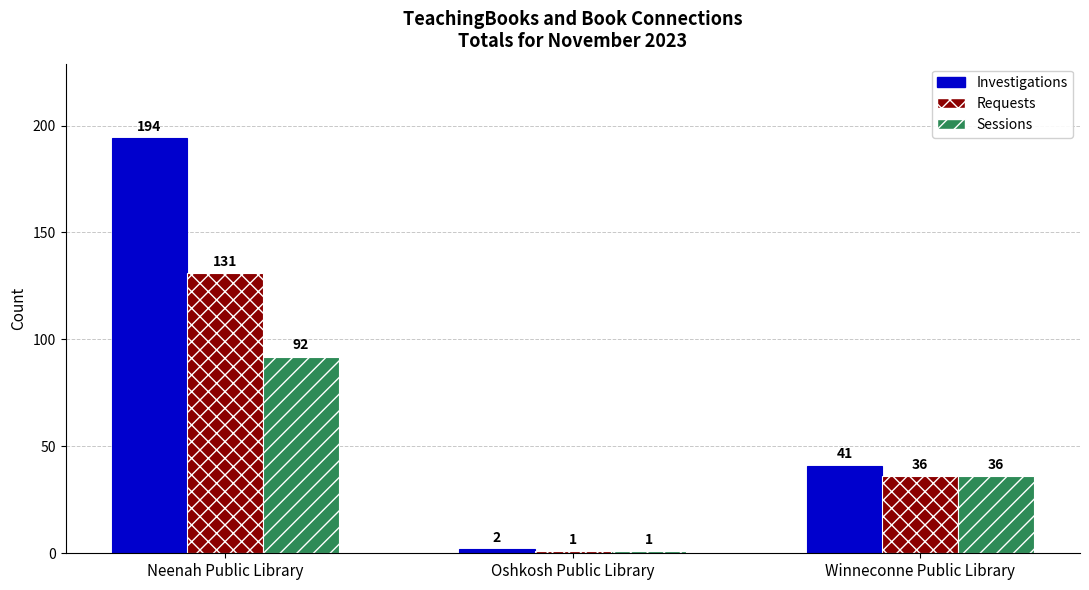

What are all the series names shown in the legend?

Investigations, Requests, Sessions